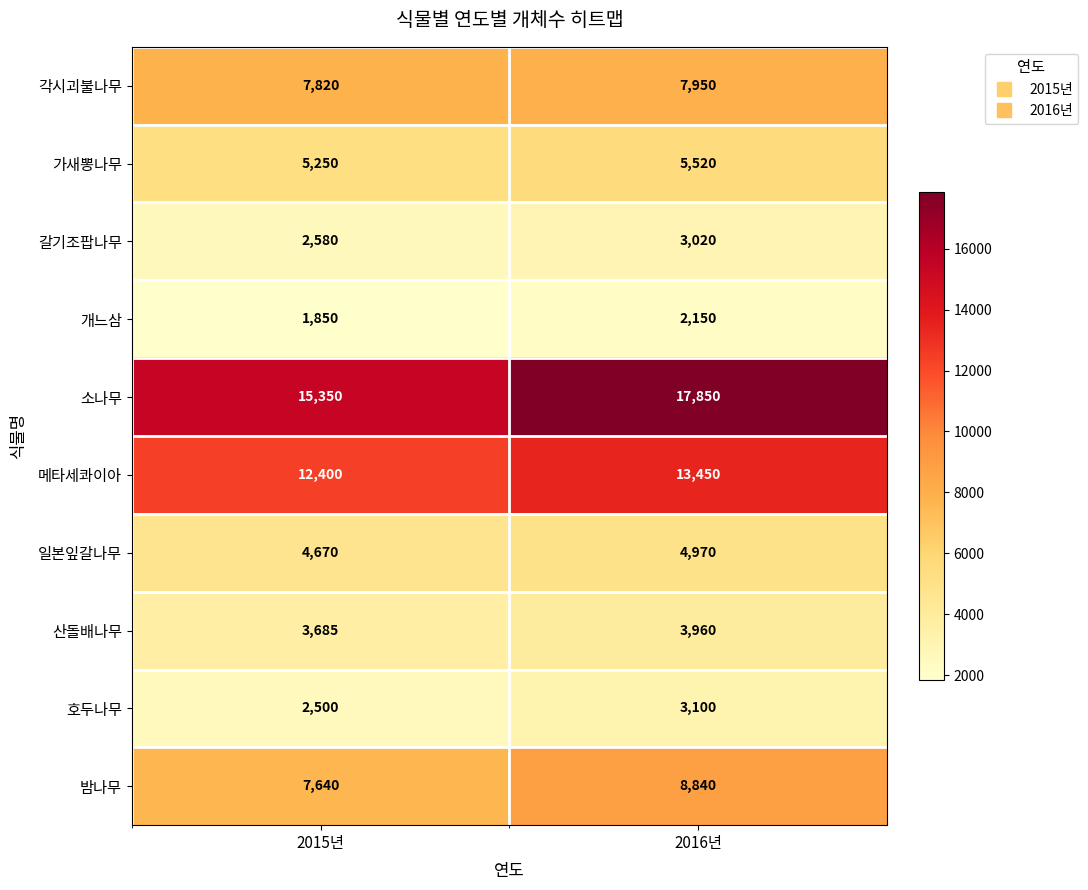

Reading left to right, list all the values displayed in this chart.

각시괴불나무: 2015년=7820	2016년=7950
가새뽕나무: 2015년=5250	2016년=5520
갈기조팝나무: 2015년=2580	2016년=3020
개느삼: 2015년=1850	2016년=2150
소나무: 2015년=15350	2016년=17850
메타세콰이아: 2015년=12400	2016년=13450
일본잎갈나무: 2015년=4670	2016년=4970
산돌배나무: 2015년=3685	2016년=3960
호두나무: 2015년=2500	2016년=3100
밤나무: 2015년=7640	2016년=8840